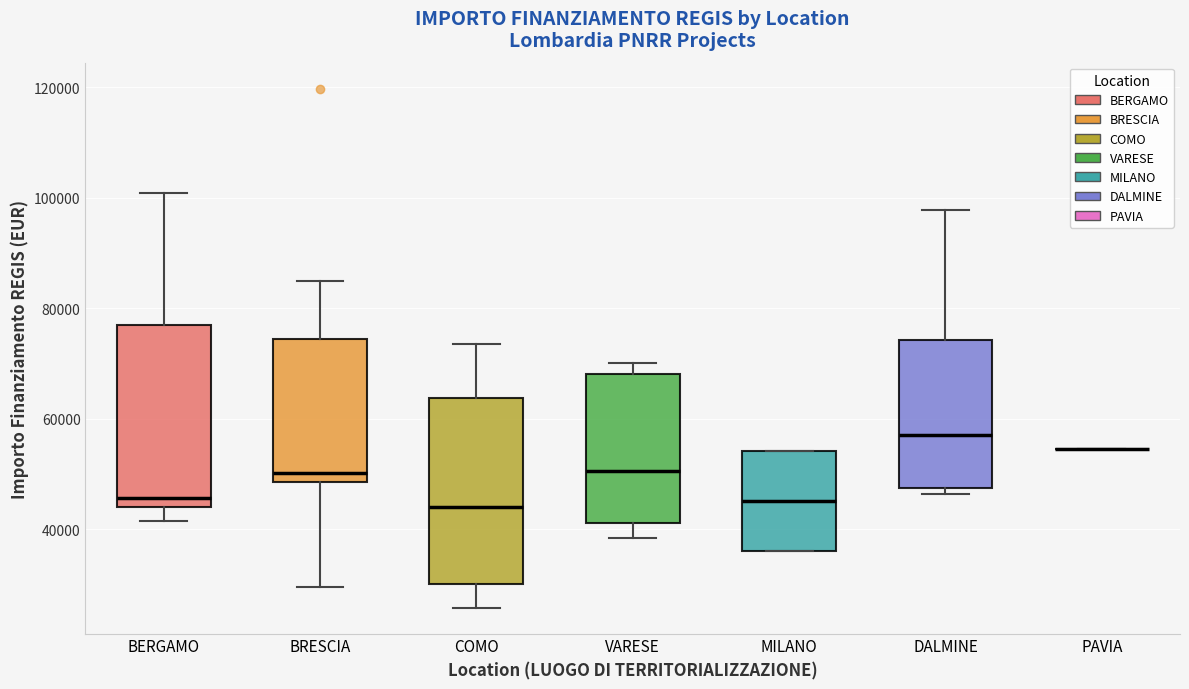

Reading left to right, read every box against the y-axis: the position of its median line, the range the box covers, and the ends of its whiskers. The values are not printed on the chart, so give them approximately, as read against the axis.

BERGAMO: median 46000, box 44000 to 78000, whiskers 42000 to 100000
BRESCIA: median 50000, box 48000 to 74000, whiskers 30000 to 84000
COMO: median 44000, box 30000 to 64000, whiskers 26000 to 74000
VARESE: median 50000, box 42000 to 68000, whiskers 38000 to 70000
MILANO: median 46000, box 36000 to 54000, whiskers 36000 to 54000
DALMINE: median 58000, box 48000 to 74000, whiskers 46000 to 98000
PAVIA: box collapsed to a line at 54000, whiskers 54000 to 54000